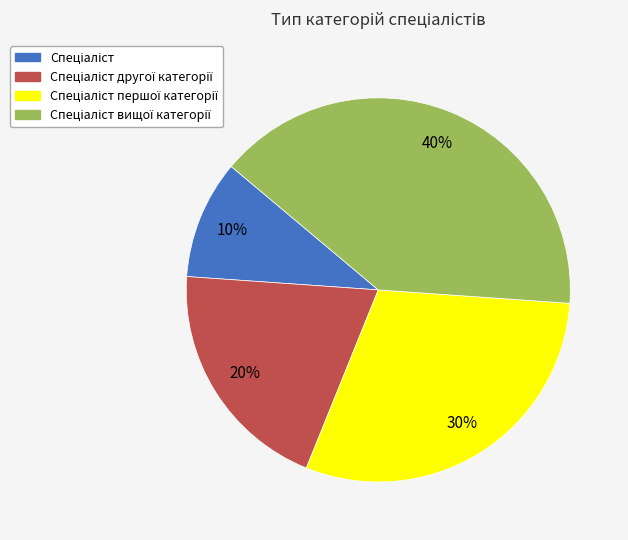

Count the number of slices in the pie.

4